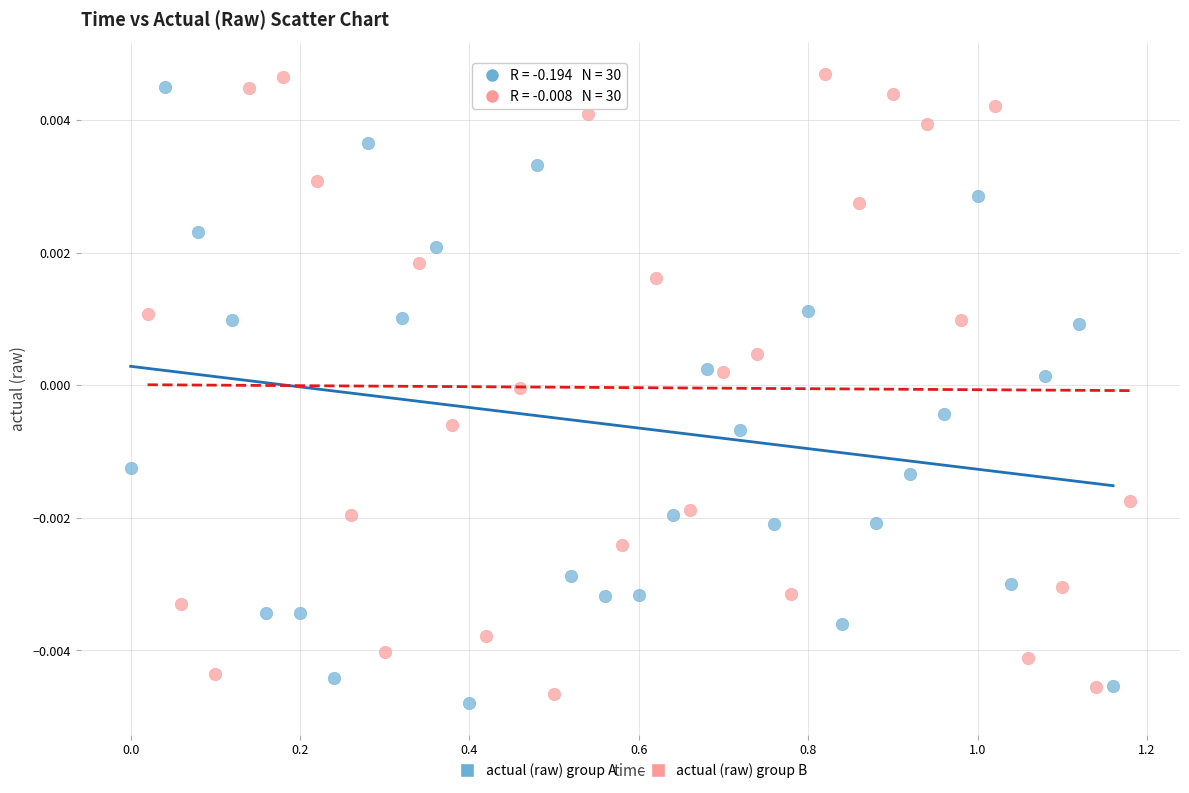

What are all the series names shown in the legend?

actual (raw) group A, actual (raw) group B